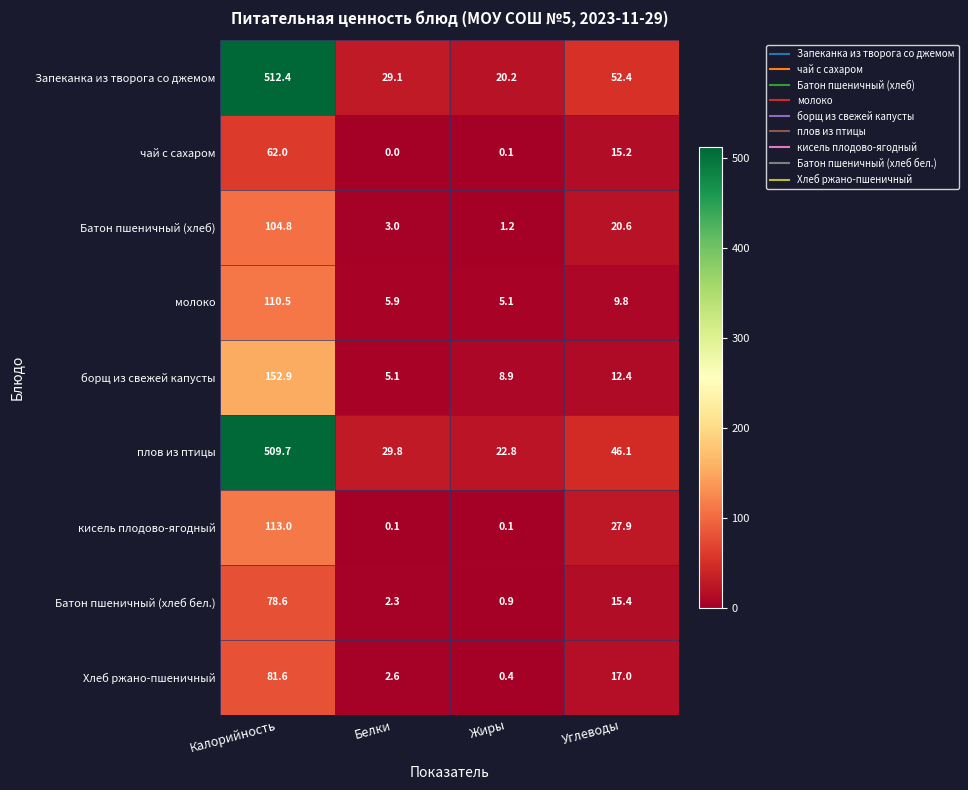

At which label does Запеканка из творога со джемом first exceed 52?

Калорийность